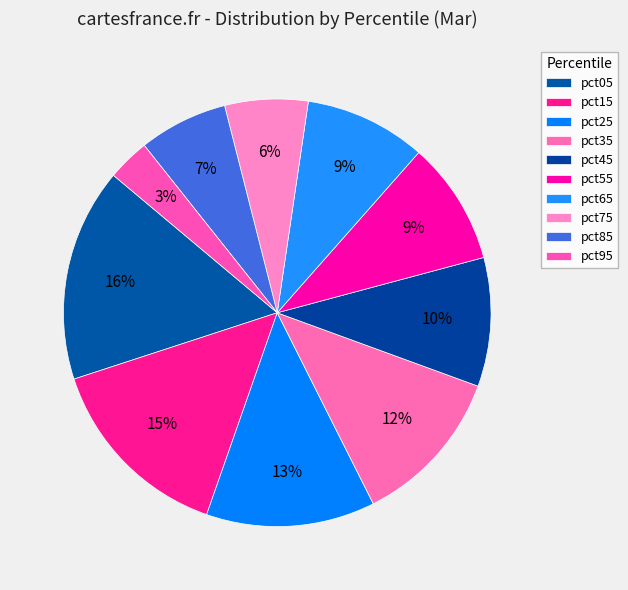

Between pct45 and pct25, which is larger?

pct25